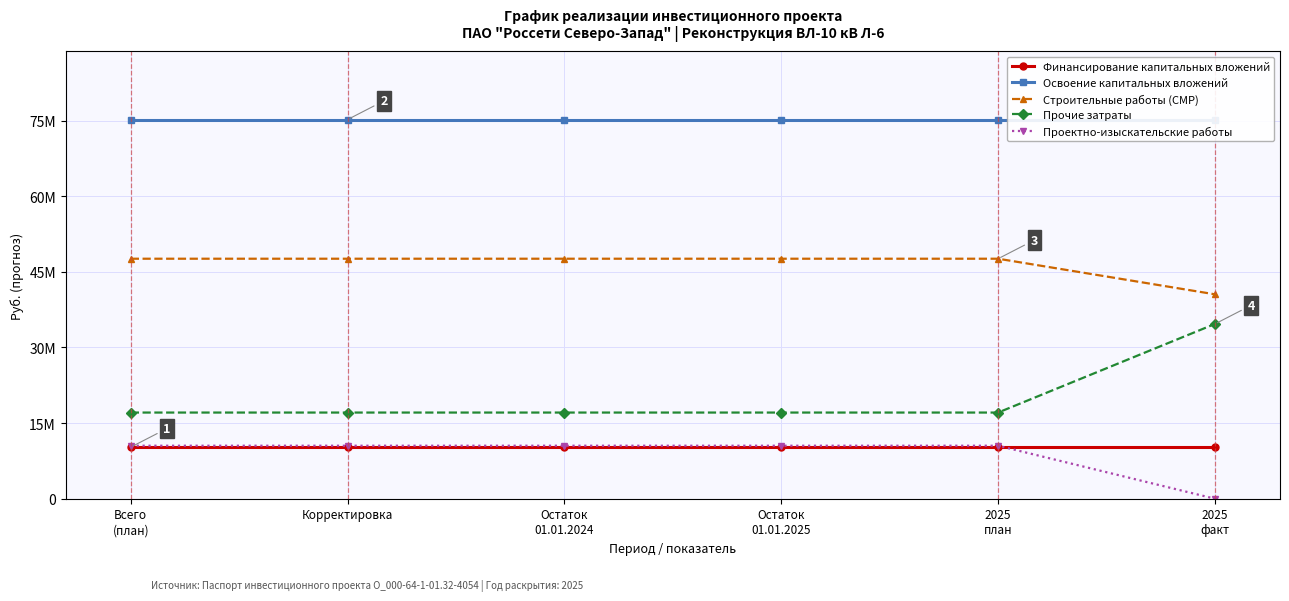

Which series has the widest spread of values?

Прочие затраты